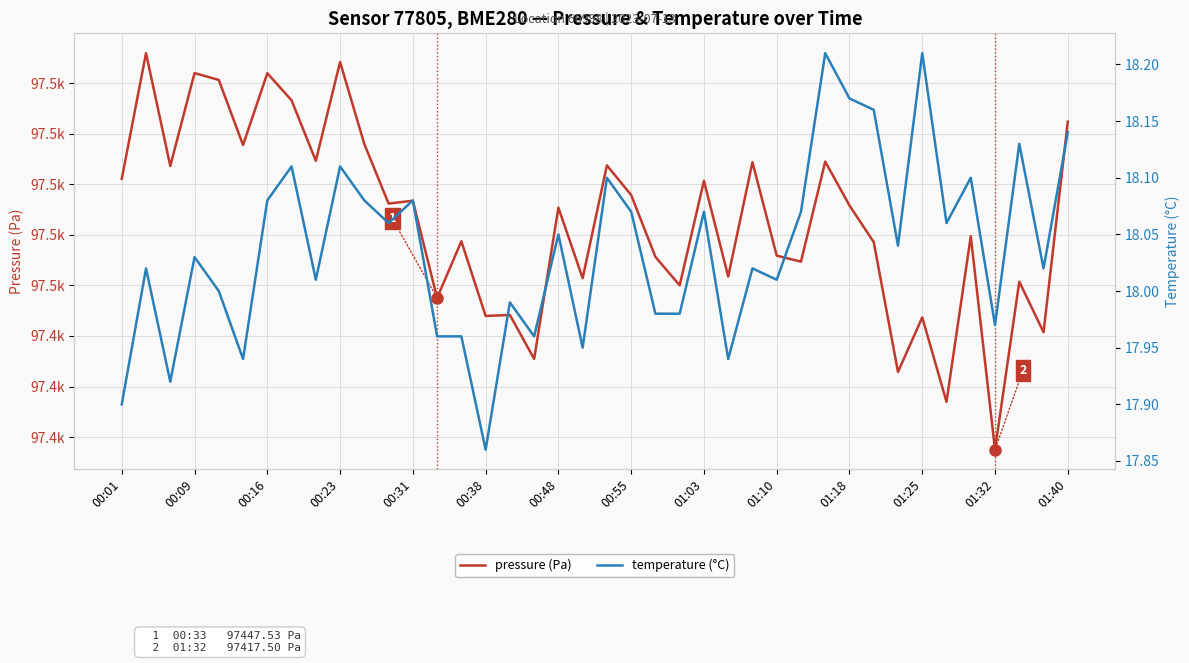

Which series has the largest total across all categories?

pressure (Pa)